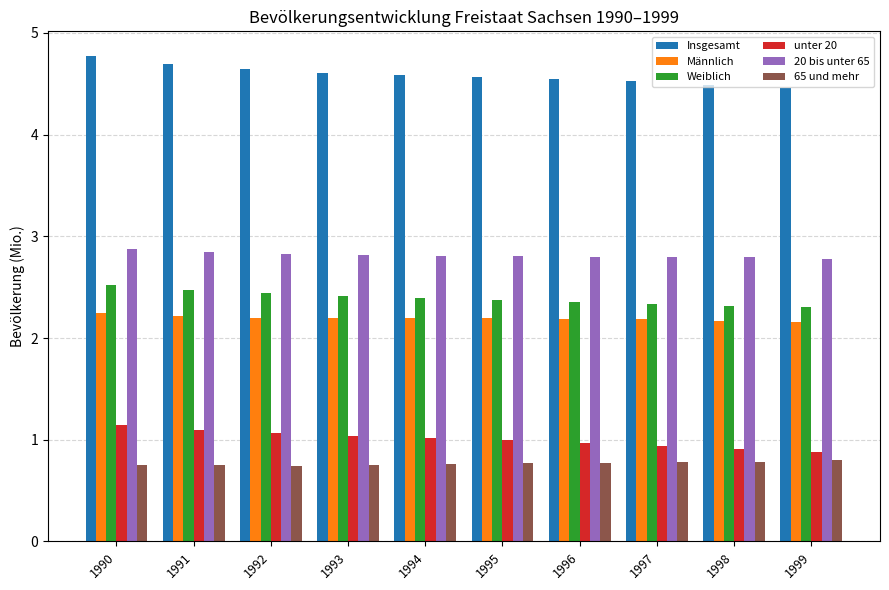

What is the value of the Insgesamt bar at the 6th from the left?

4.6